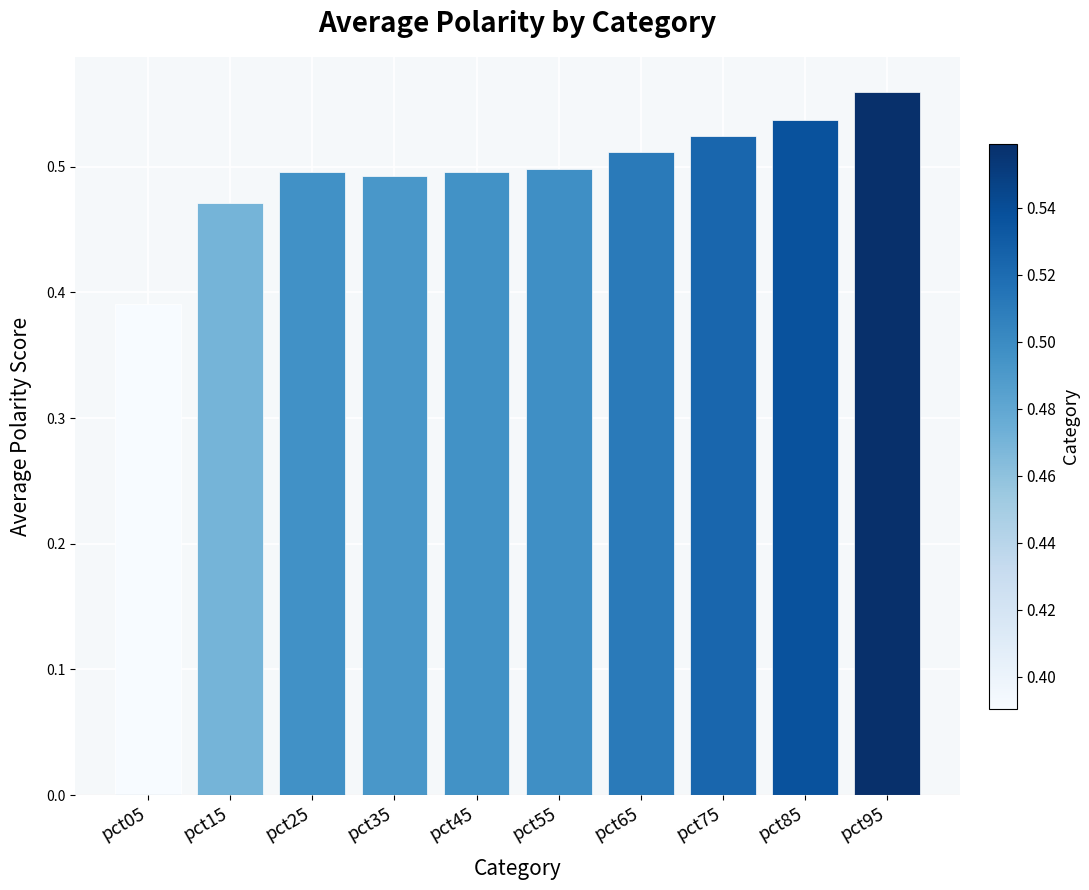

What is the sum of all values?

5.0